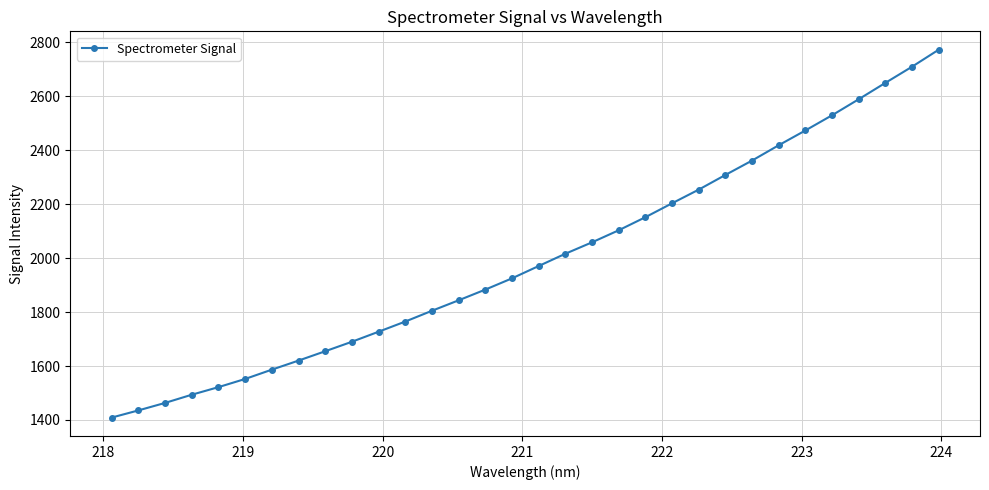

What is the value of the 9th point from the left?

1654.9